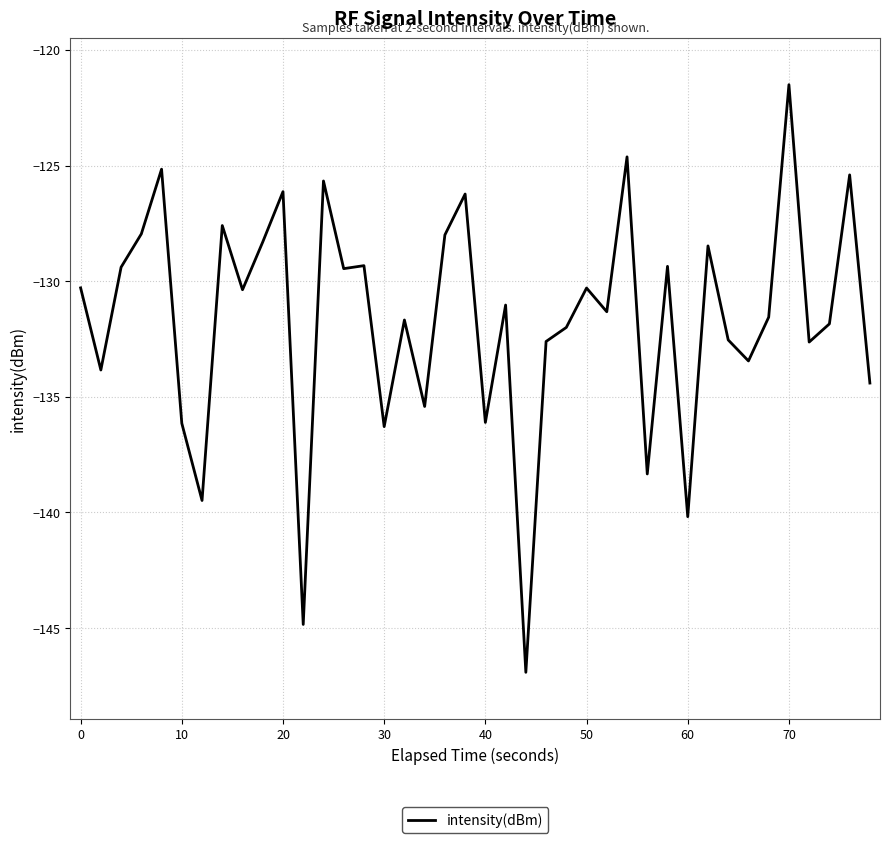

What is the maximum value shown in the chart?

-121.5